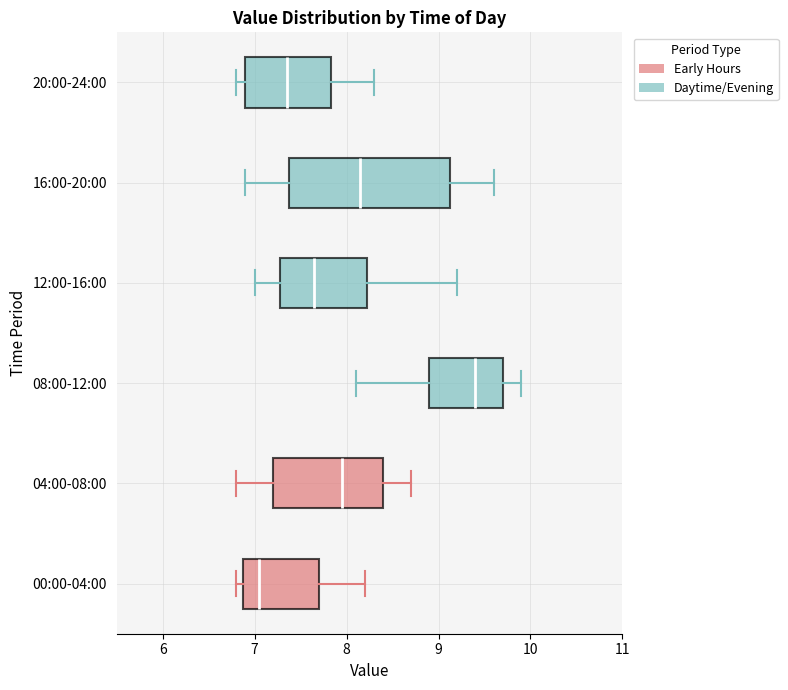

Reading bottom to top, transcribe this box plot: for each box, give where its median line is, the range the box spans, and where its two whiskers end, as read against the x-axis. The values are not printed on the chart, so give them approximately, as read against the axis.

00:00-04:00: median 7.1, box 6.9 to 7.7, whiskers 6.8 to 8.2
04:00-08:00: median 8.0, box 7.2 to 8.4, whiskers 6.8 to 8.7
08:00-12:00: median 9.4, box 8.9 to 9.7, whiskers 8.1 to 9.9
12:00-16:00: median 7.7, box 7.3 to 8.2, whiskers 7.0 to 9.2
16:00-20:00: median 8.2, box 7.4 to 9.1, whiskers 6.9 to 9.6
20:00-24:00: median 7.4, box 6.9 to 7.8, whiskers 6.8 to 8.3